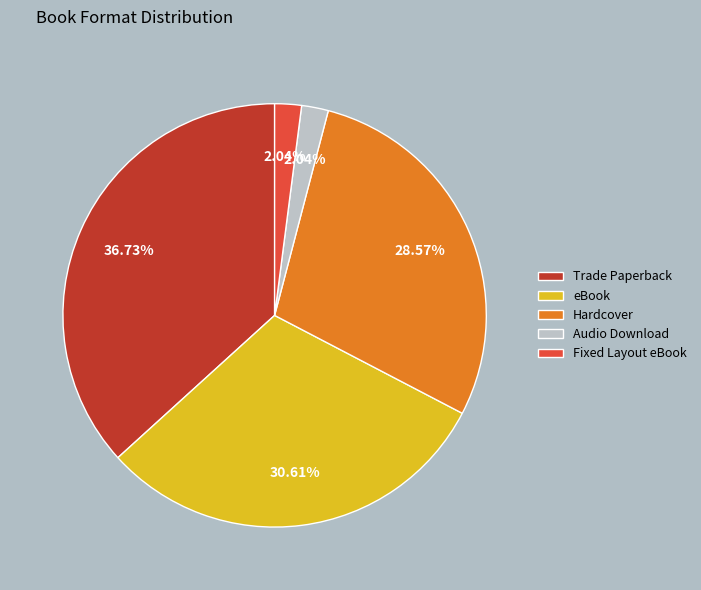

To the nearest percent, what portion does Audio Download represent?

2%